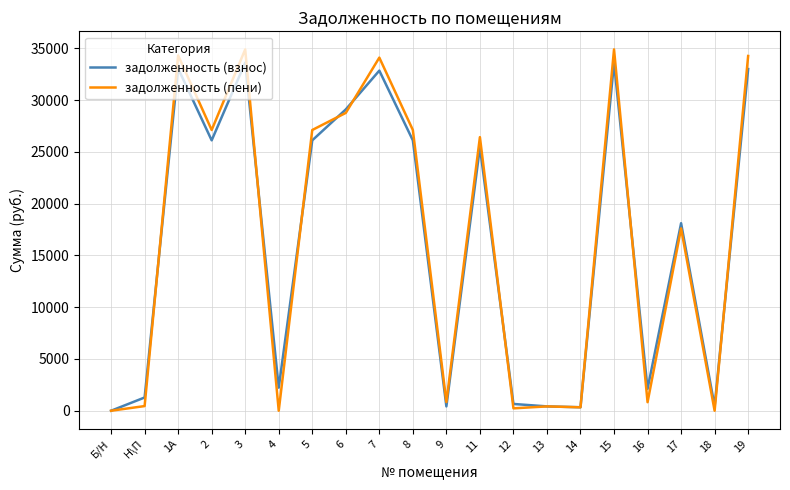

What is the sum of the задолженность (пени) values at 19 and Б/Н?

34250.9